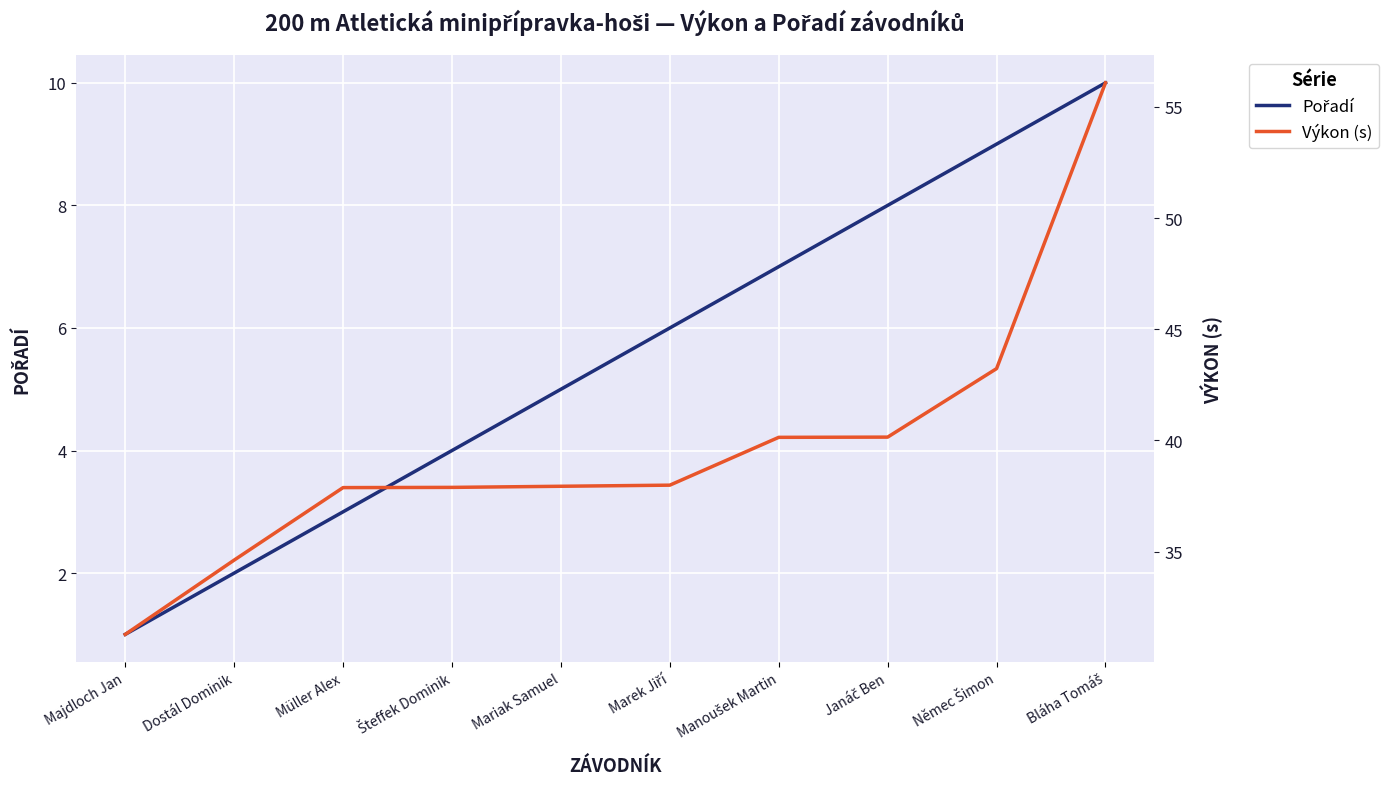

Does the chart display data point markers on the line(s)?

No